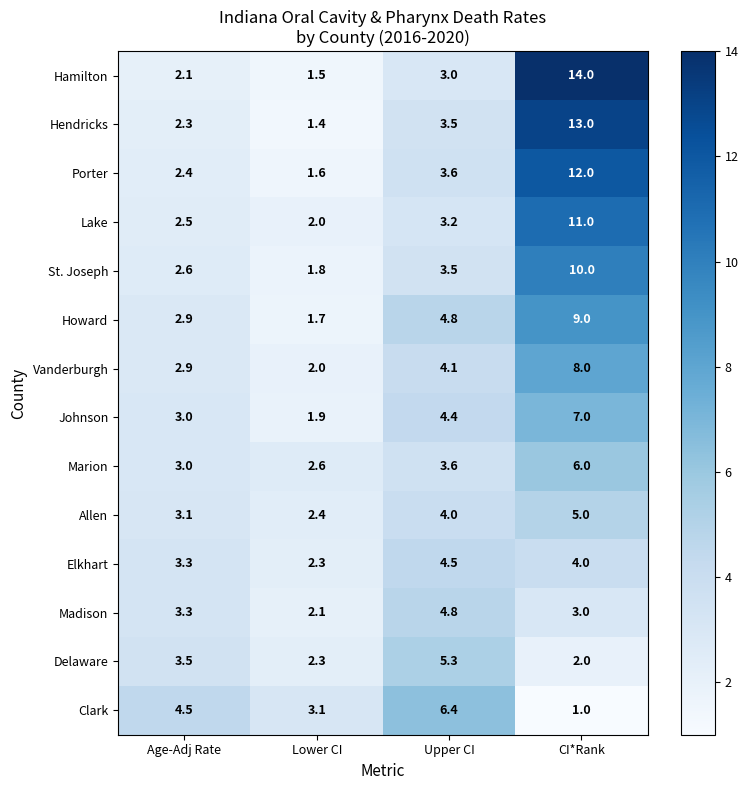

Rank the series by their maximum value, from highest to lowest.

Hamilton, Hendricks, Porter, Lake, St. Joseph, Howard, Vanderburgh, Johnson, Clark, Marion, Delaware, Allen, Madison, Elkhart